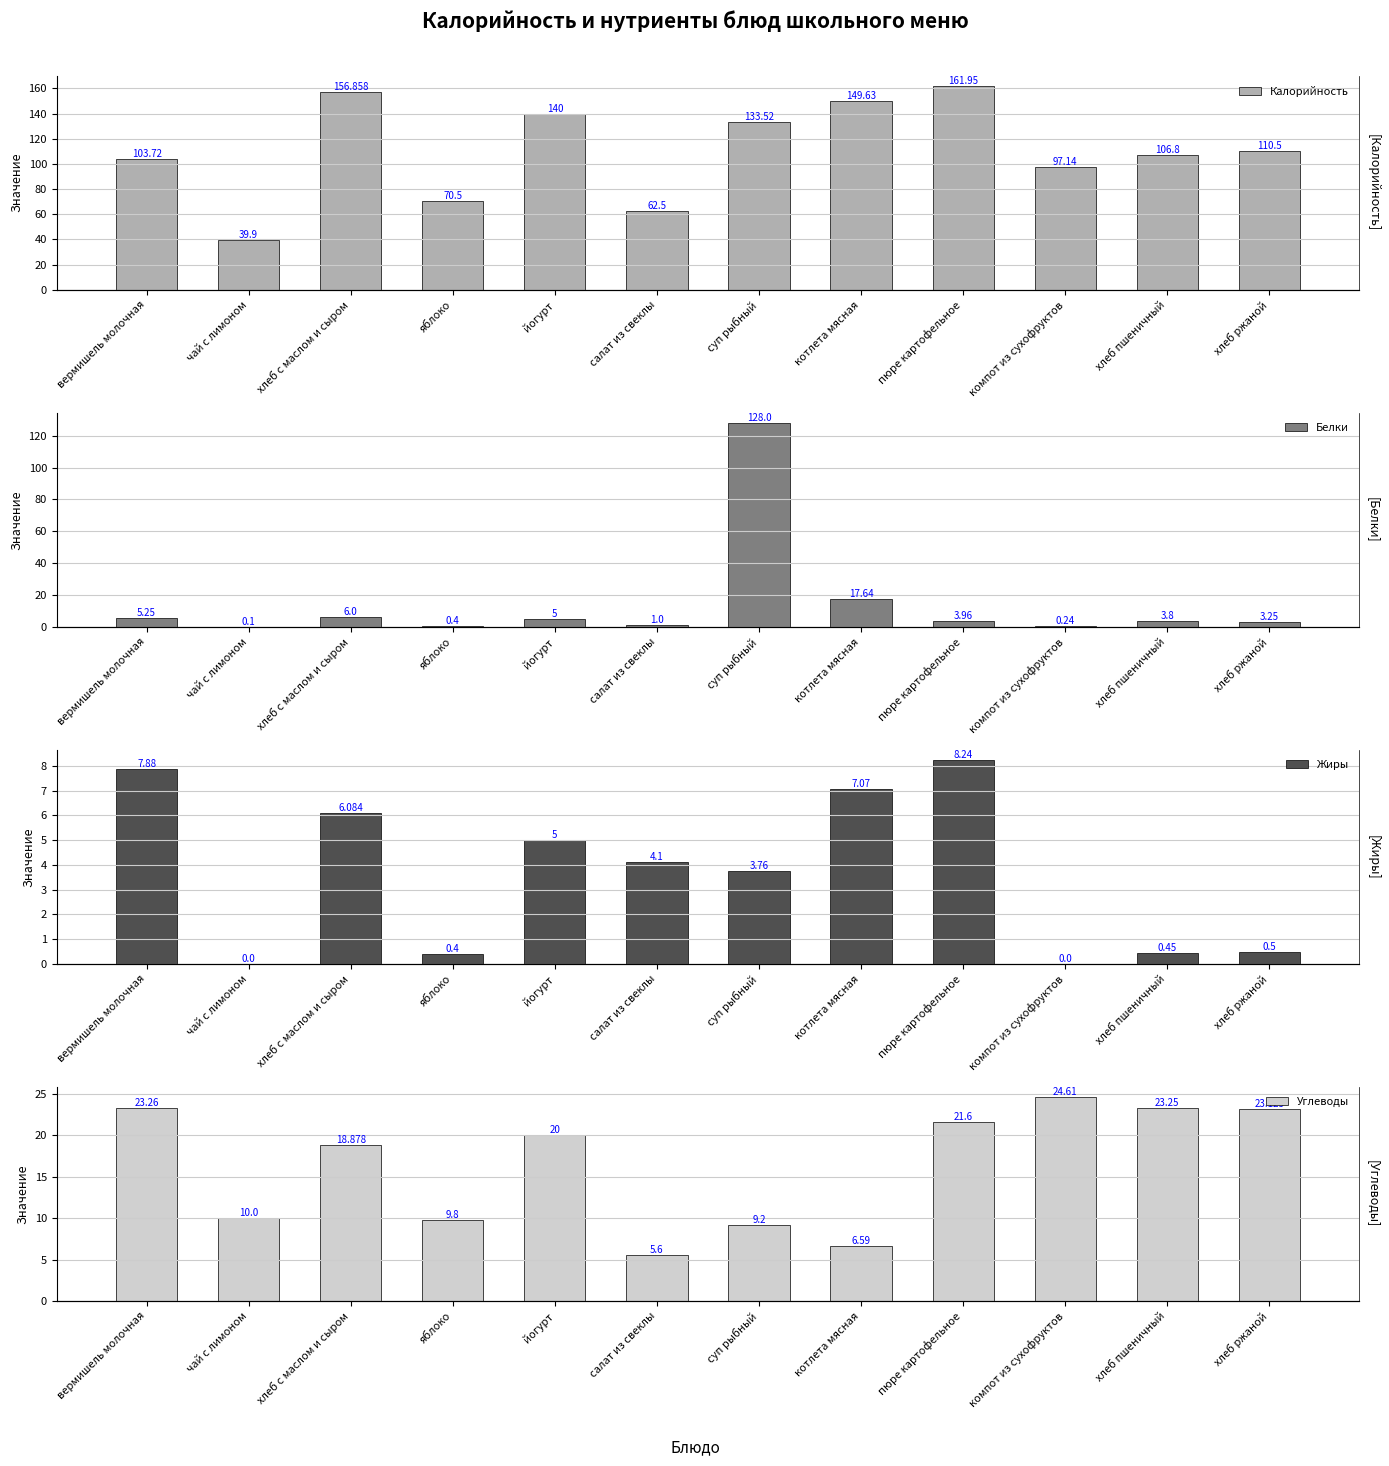

What is the spread (max minus min) of values at хлеб ржаной?

110.0